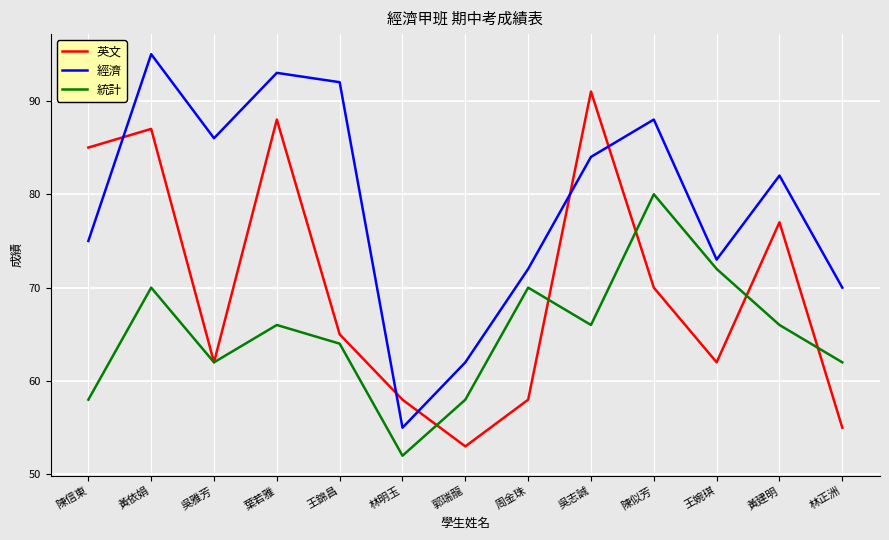

How many lines are shown in the chart?

3